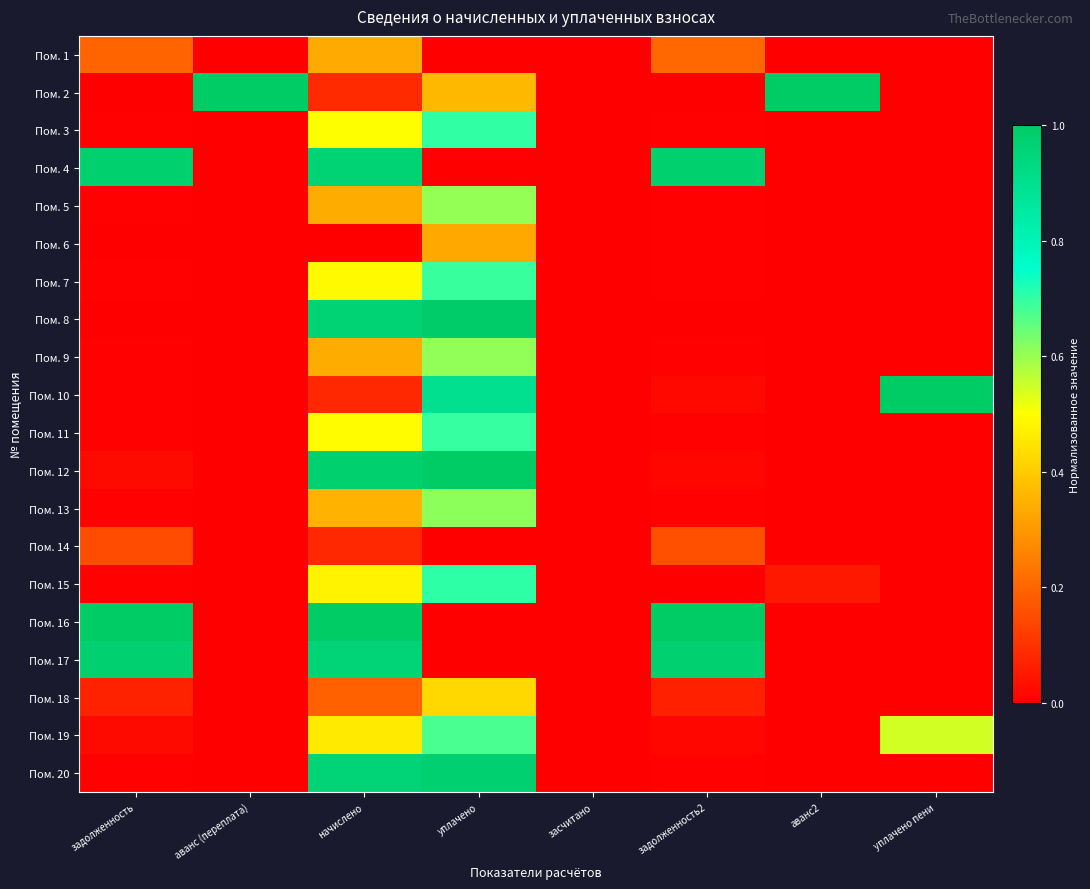

At задолженность2, list the series in order from smallest to largest.

Пом. 2, Пом. 8, Пом. 15, Пом. 5, Пом. 9, Пом. 13, Пом. 7, Пом. 11, Пом. 3, Пом. 6, Пом. 20, Пом. 12, Пом. 19, Пом. 10, Пом. 18, Пом. 14, Пом. 1, Пом. 17, Пом. 4, Пом. 16